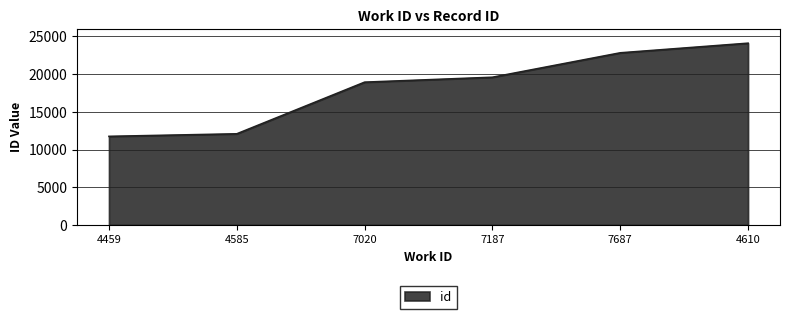

What is the difference between the second highest and second lowest values?

10746